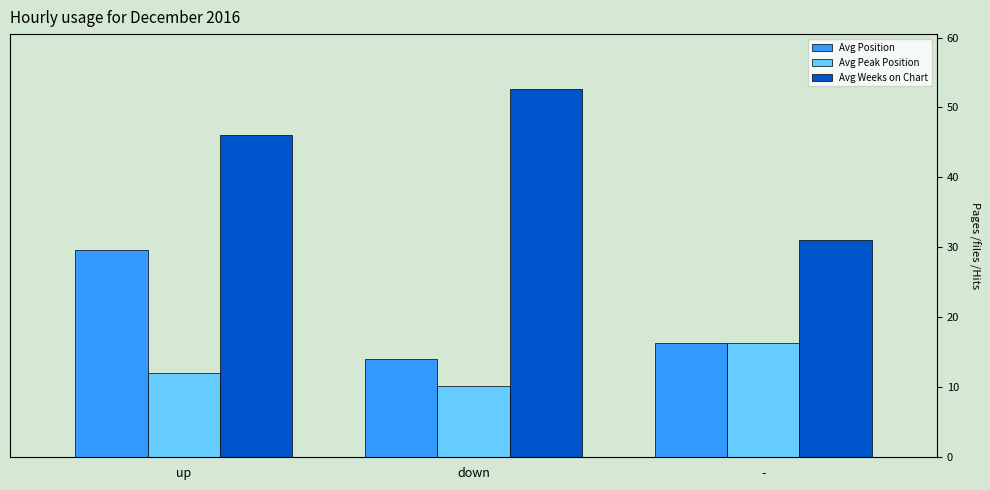

At how many categories does at least one series exceed 33?

2